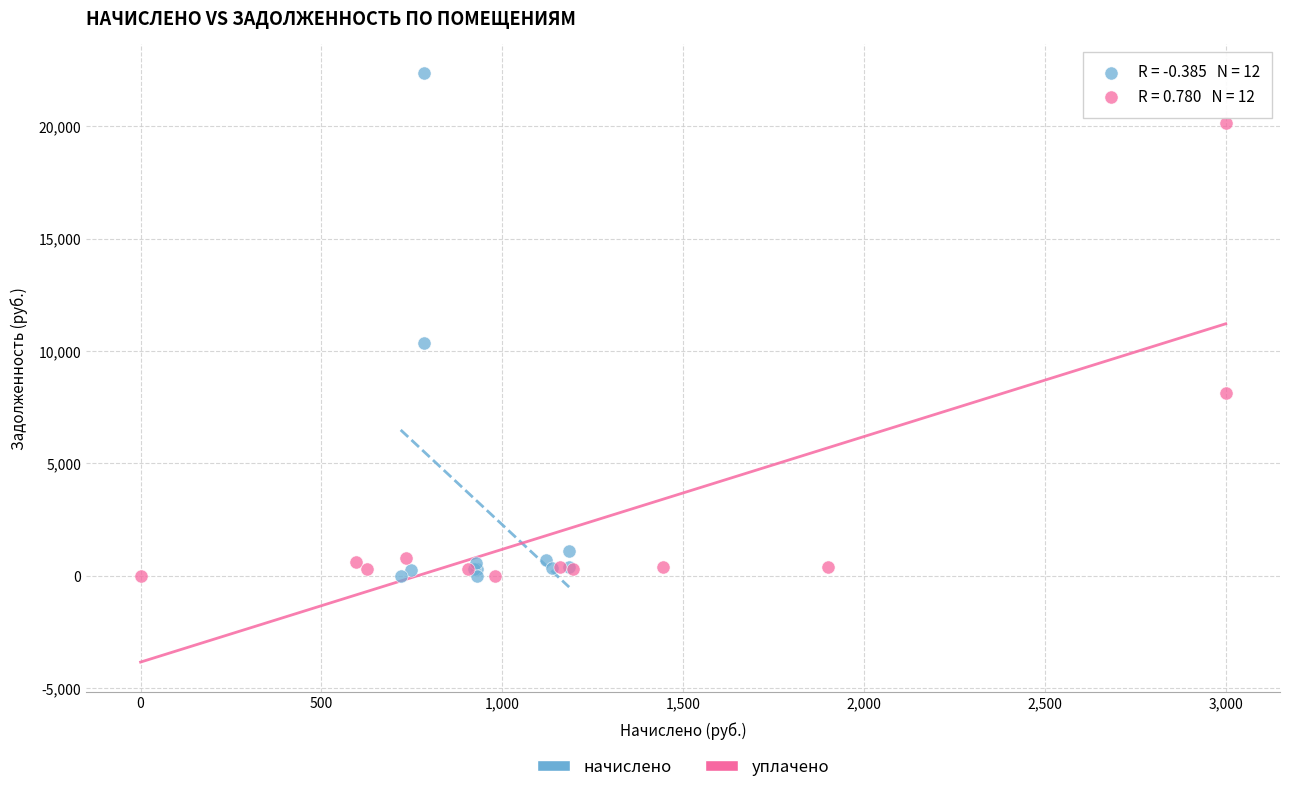

What are all the series names shown in the legend?

начислено, уплачено